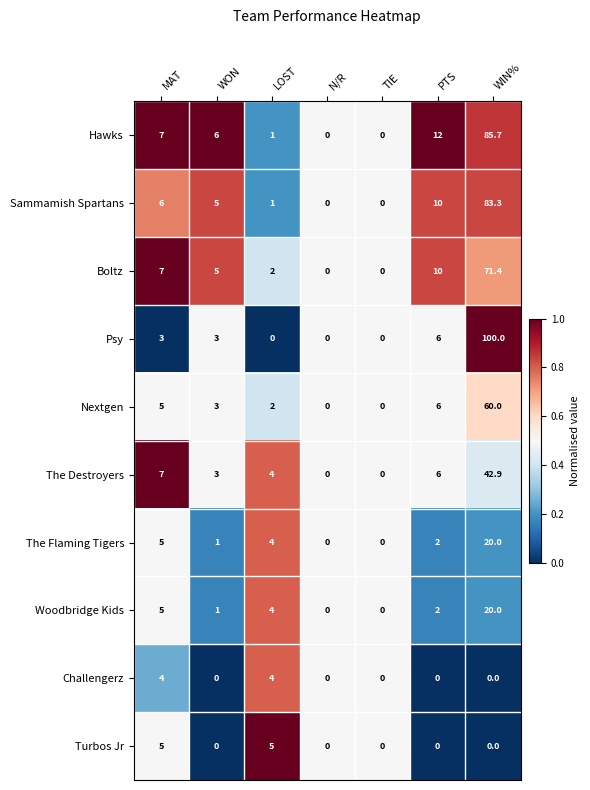

Which series has the widest spread of values?

Psy